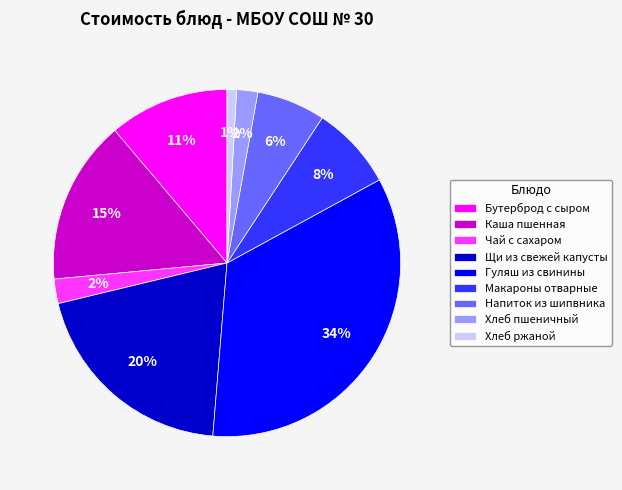

What is the largest slice in the pie chart?

Гуляш из свинины